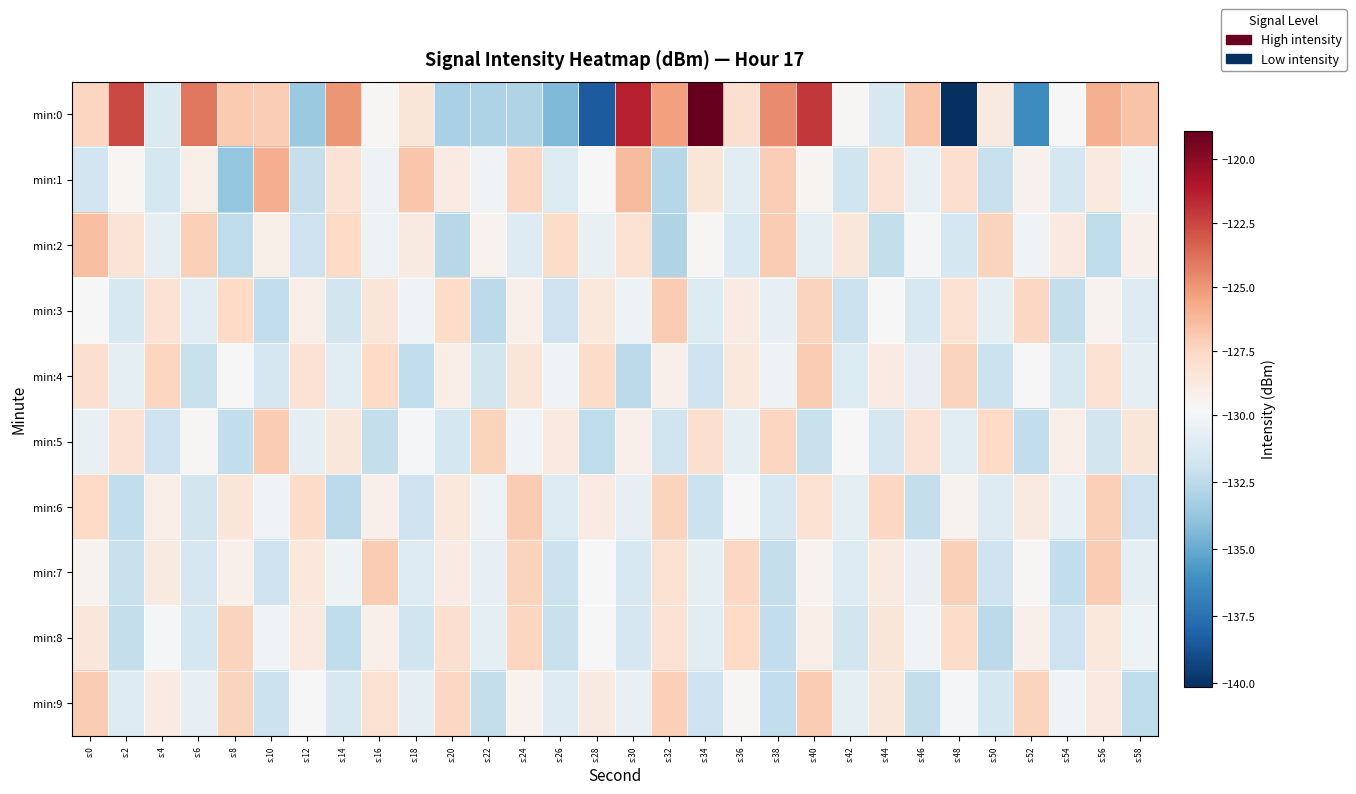

Which series has the widest spread of values?

min:0